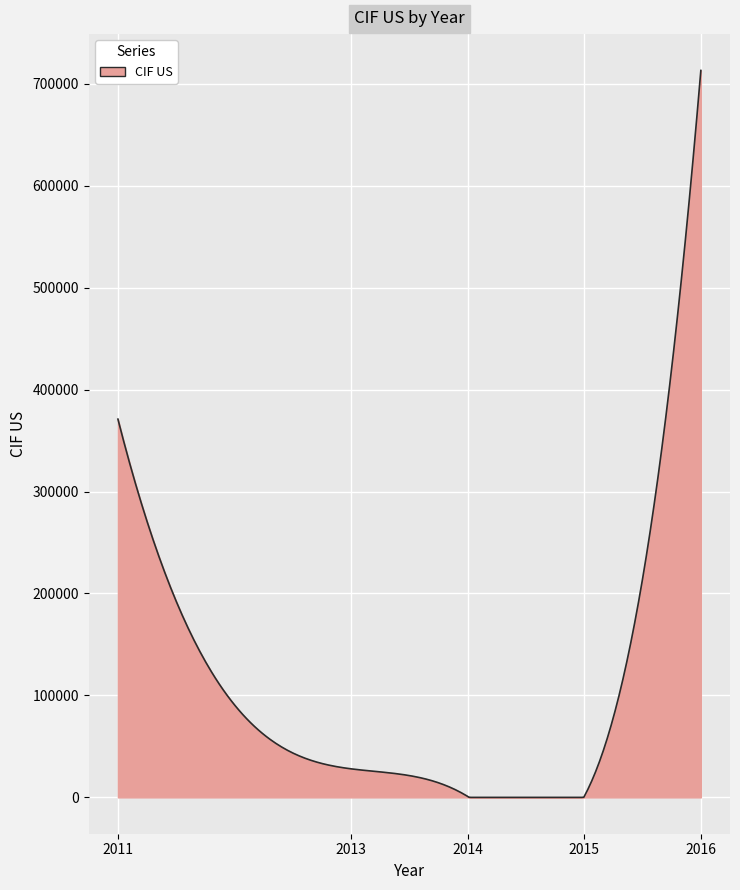

What is the average value?

108449.5